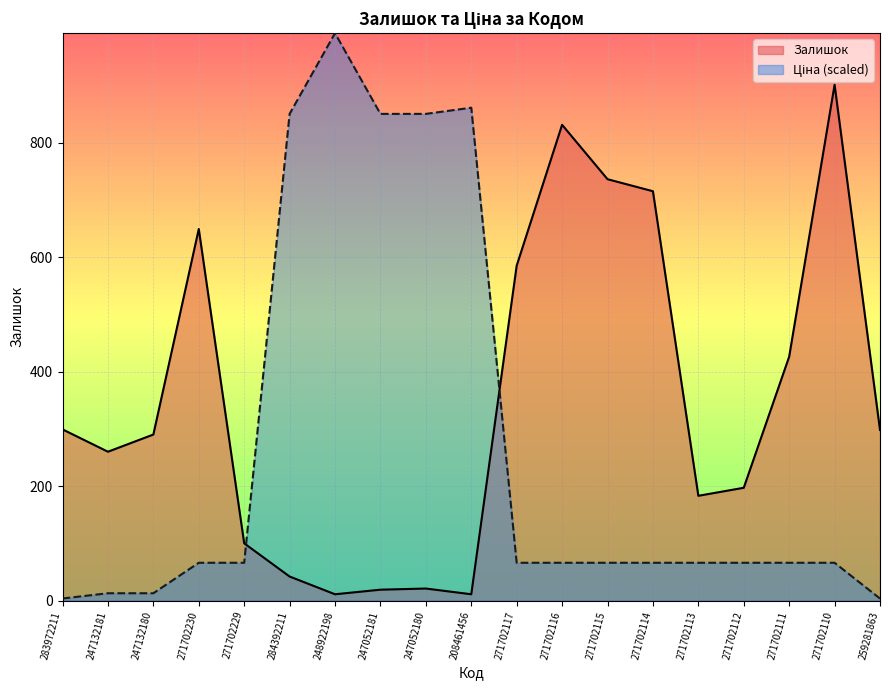

What position from the left is 208461456?

10